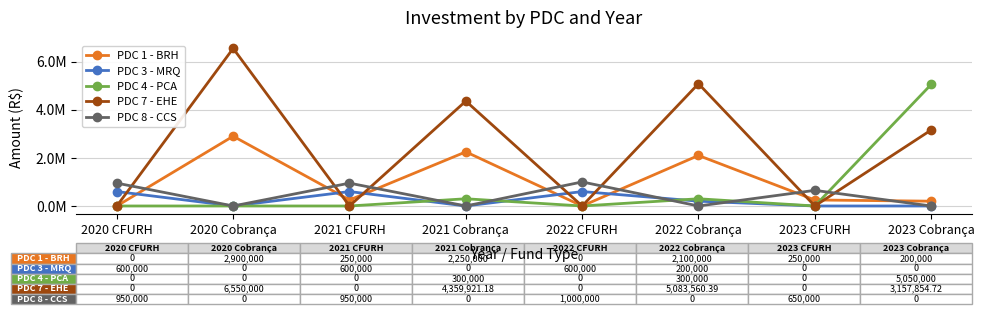

Does the chart have visible grid lines?

Yes